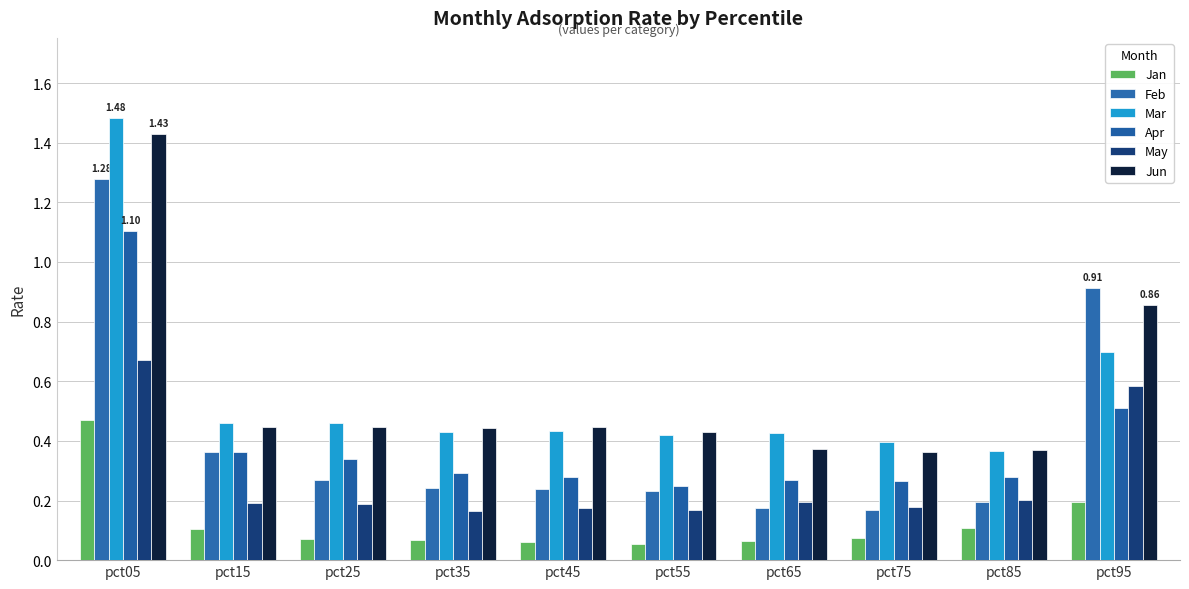

Reading right to left, what are all the values shown in this chart?

Jan: 0.2	0.1	0.1	0.1	0.1	0.1	0.1	0.1	0.1	0.5
Feb: 0.9	0.2	0.2	0.2	0.2	0.2	0.2	0.3	0.4	1.3
Mar: 0.7	0.4	0.4	0.4	0.4	0.4	0.4	0.5	0.5	1.5
Apr: 0.5	0.3	0.3	0.3	0.3	0.3	0.3	0.3	0.4	1.1
May: 0.6	0.2	0.2	0.2	0.2	0.2	0.2	0.2	0.2	0.7
Jun: 0.9	0.4	0.4	0.4	0.4	0.4	0.4	0.4	0.4	1.4